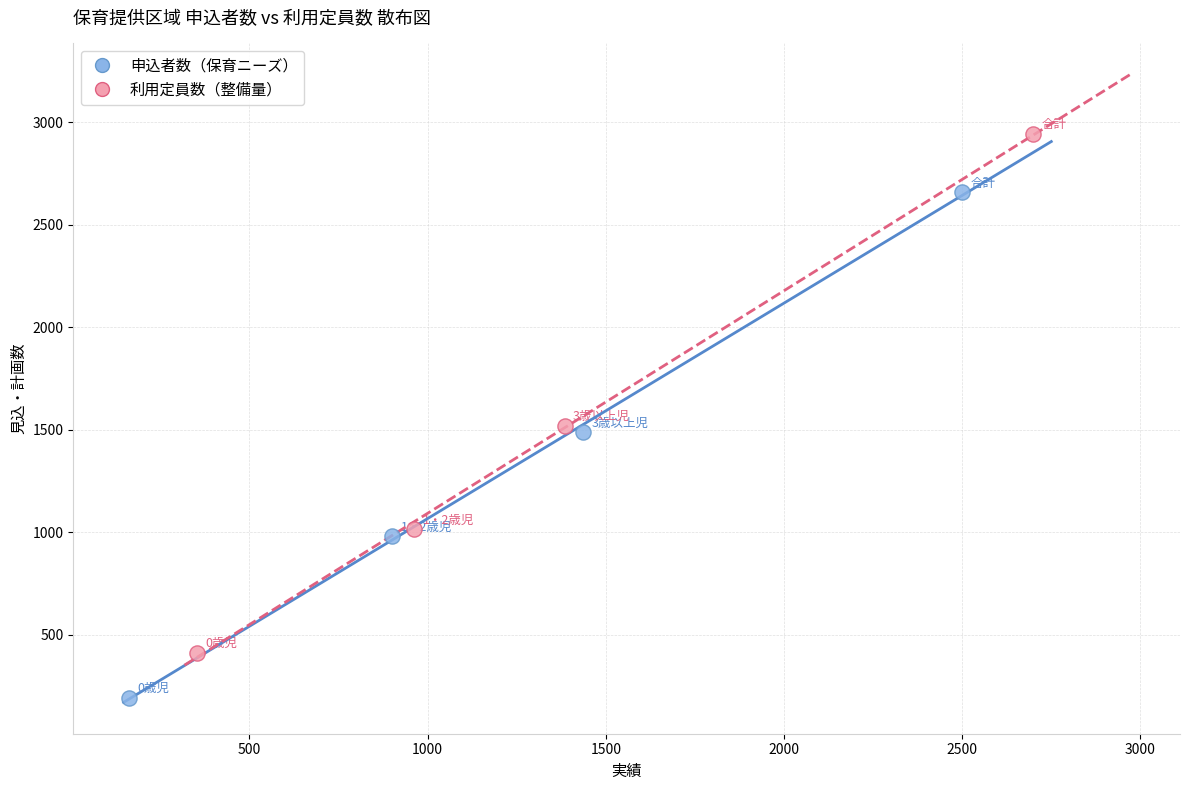

Which series has the widest spread of Y values?

利用定員数（整備量）